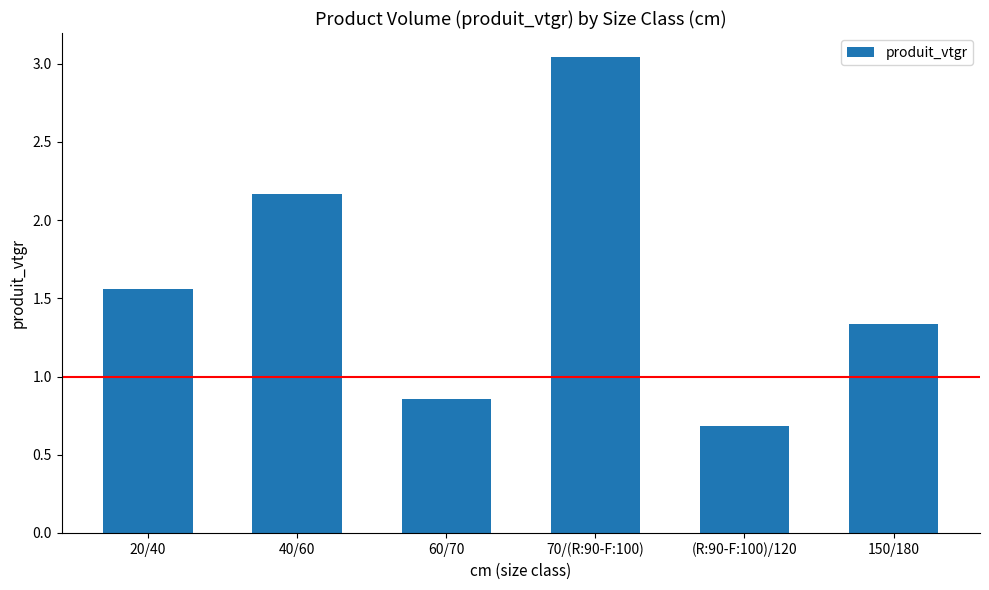

What is the difference between the maximum and minimum values?

2.4